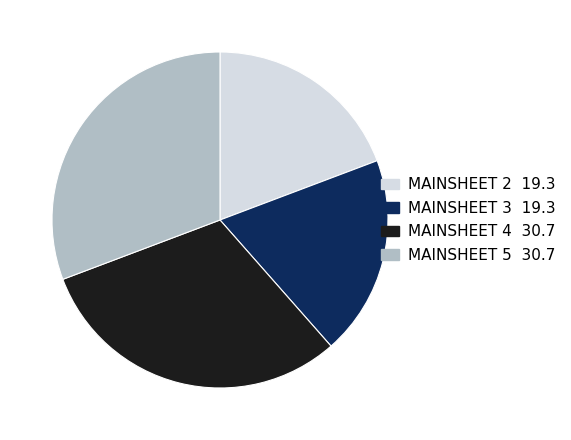

Is there a majority slice in this chart?

No